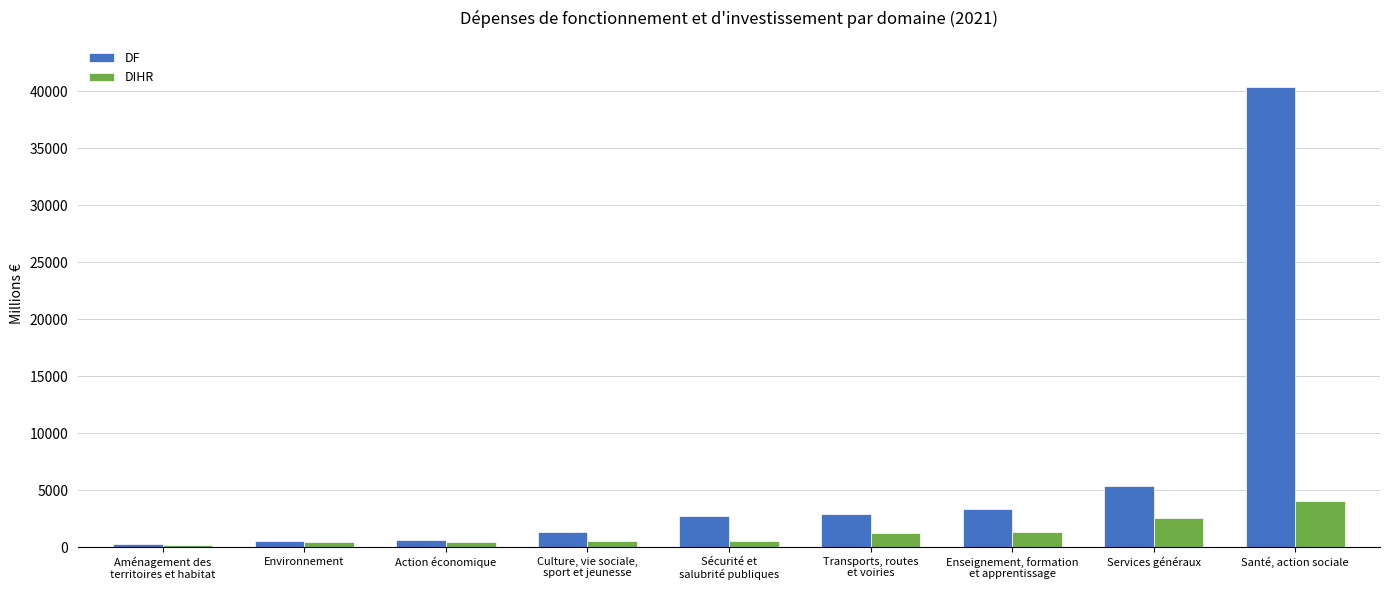

How many data points in DIHR are above 566?

5